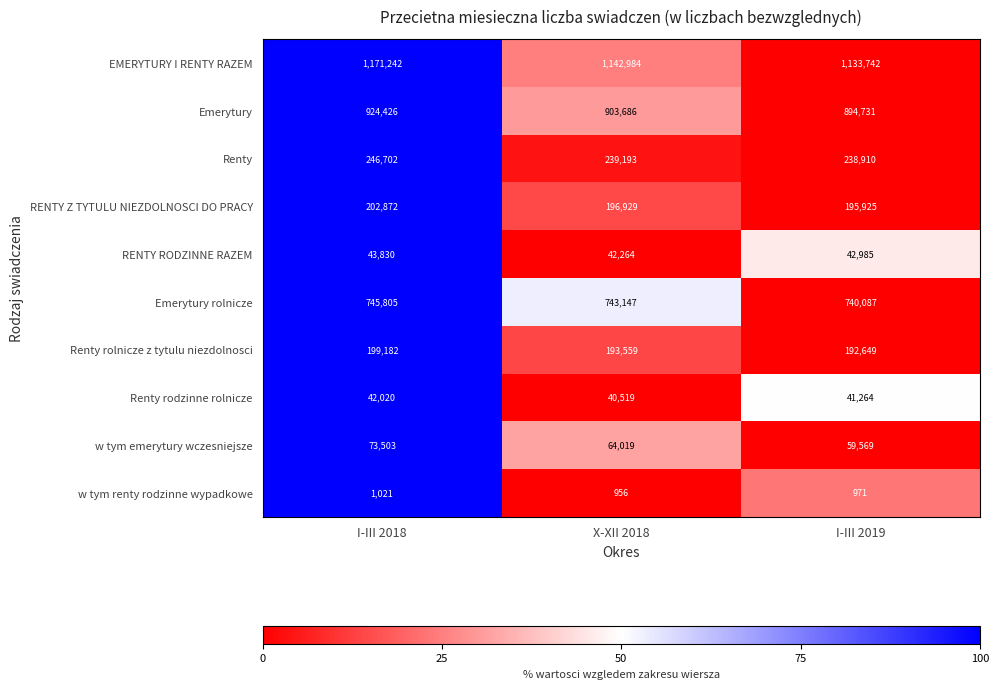

At I-III 2018, list the series in order from smallest to largest.

w tym renty rodzinne wypadkowe, Renty rodzinne rolnicze, RENTY RODZINNE RAZEM, w tym emerytury wczesniejsze, Renty rolnicze z tytulu niezdolnosci, RENTY Z TYTULU NIEZDOLNOSCI DO PRACY, Renty, Emerytury rolnicze, Emerytury, EMERYTURY I RENTY RAZEM